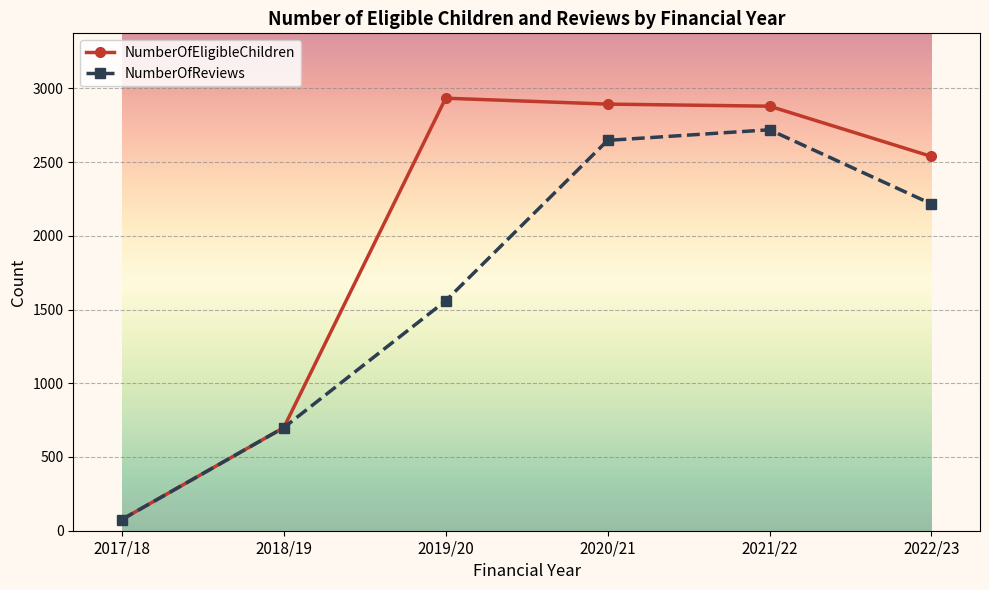

What is the value of the NumberOfEligibleChildren point at the 3rd from the left?

2933